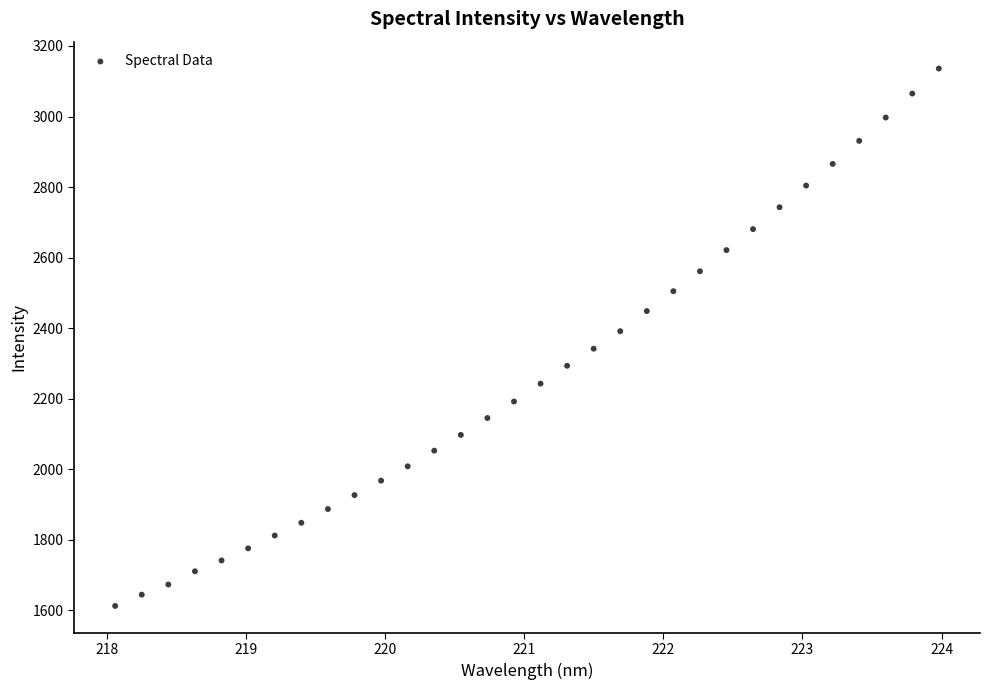

What is the range of X values (max minus min)?

5.9